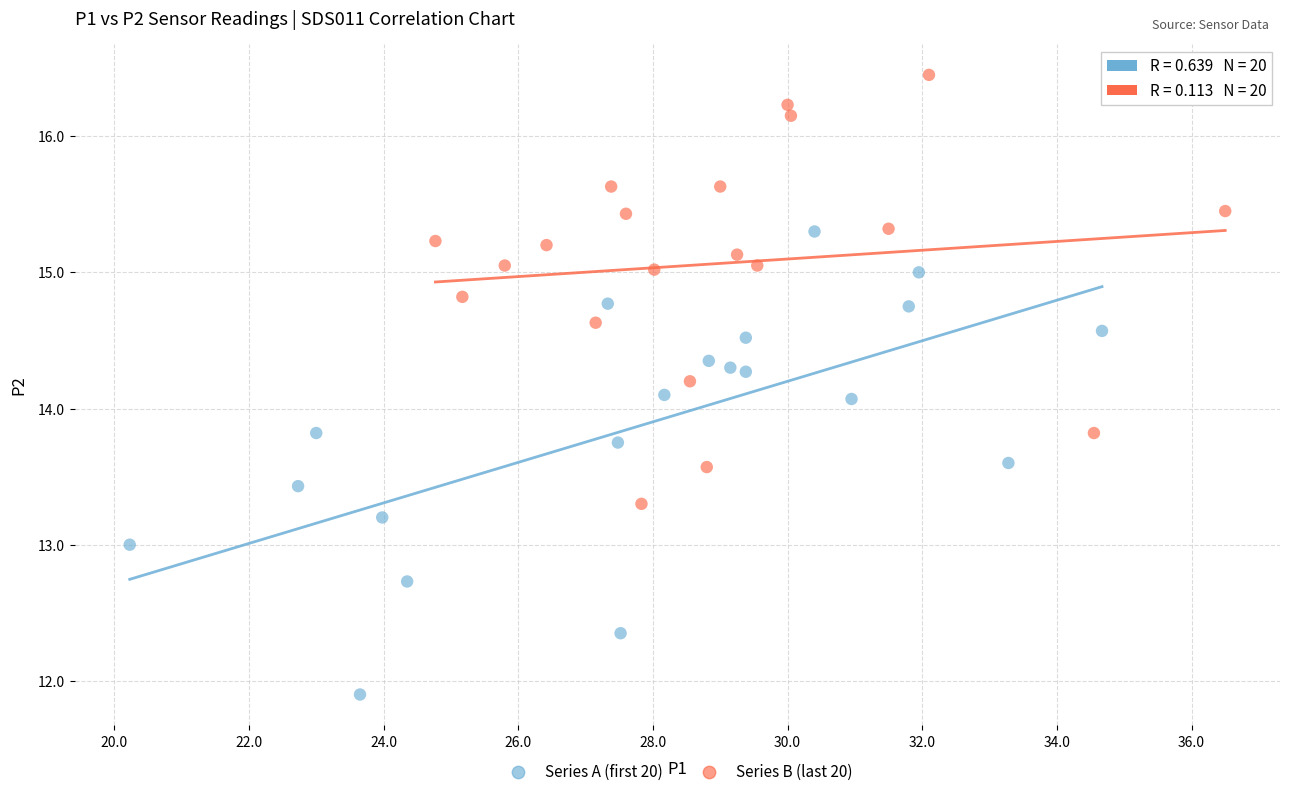

What are all the series names shown in the legend?

Series A (first 20), Series B (last 20)